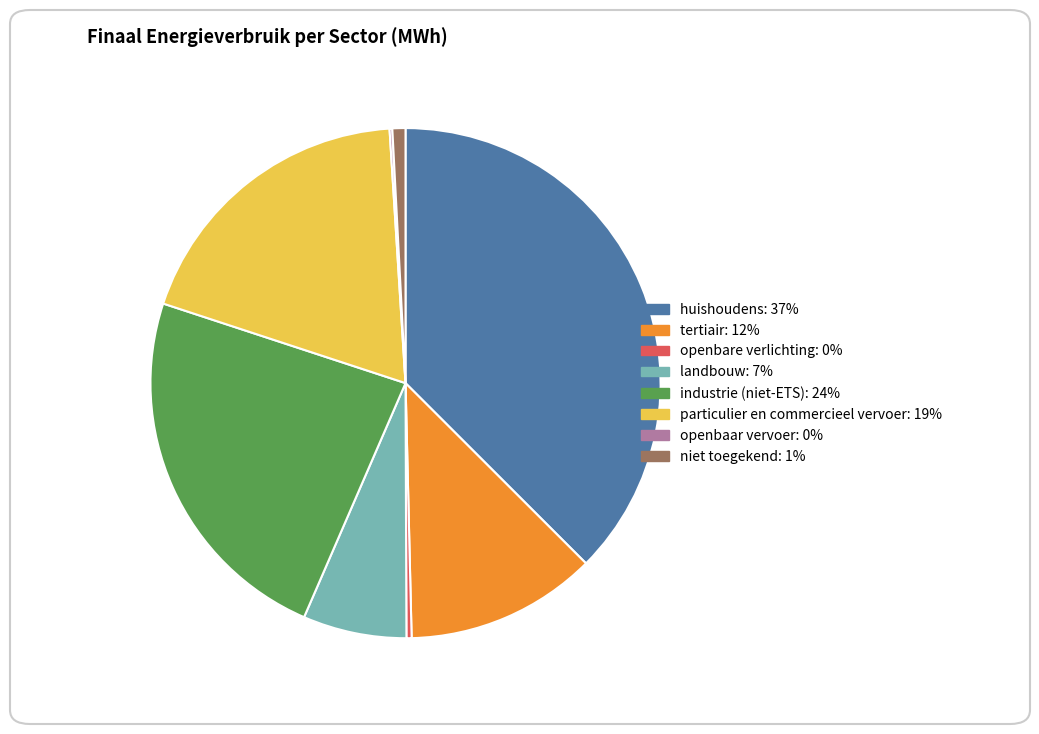

Between industrie (niet-ETS) and particulier en commercieel vervoer, which is larger?

industrie (niet-ETS)